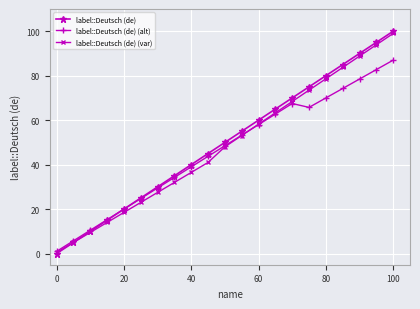

True or false: label::Deutsch (de) (var) has more than 1 interior local peaks.

False